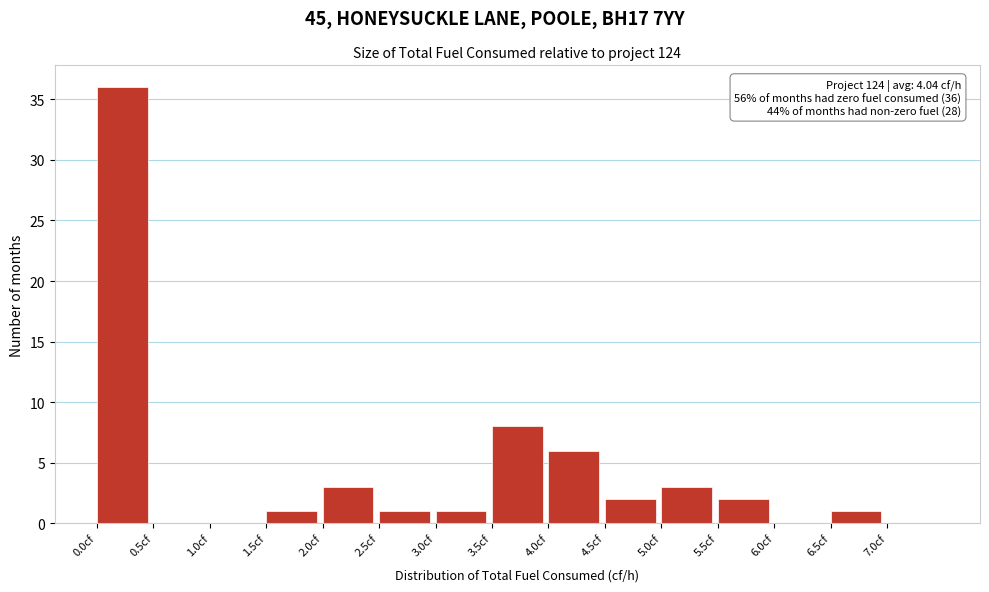

Over which range of the x-axis is the bar tallest?

0.0 to 0.5